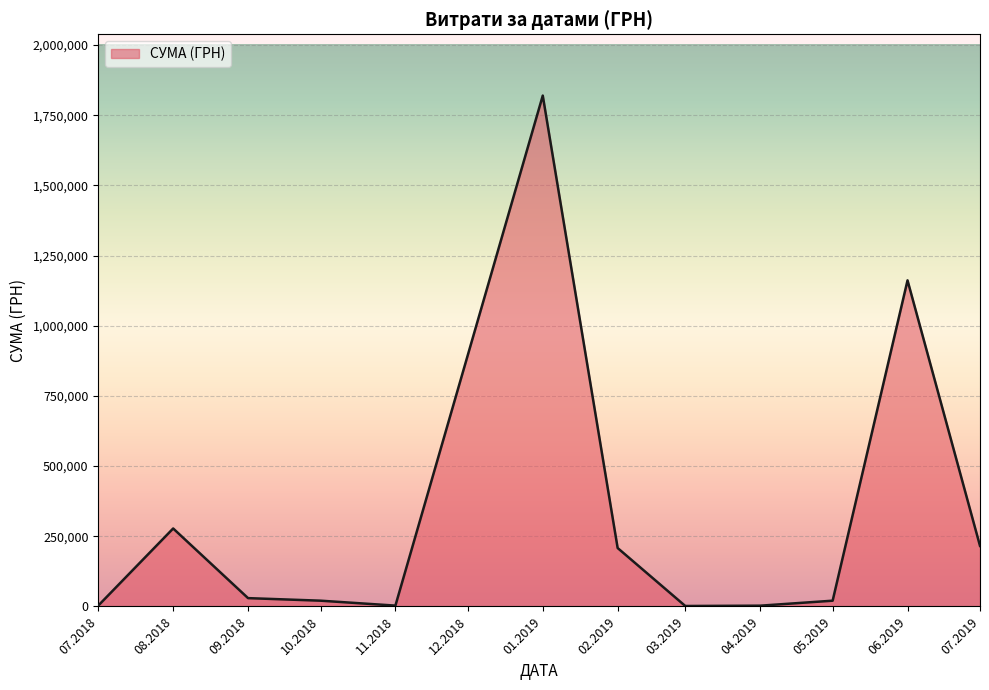

At which category does the data reach its first local peak?

08.2018